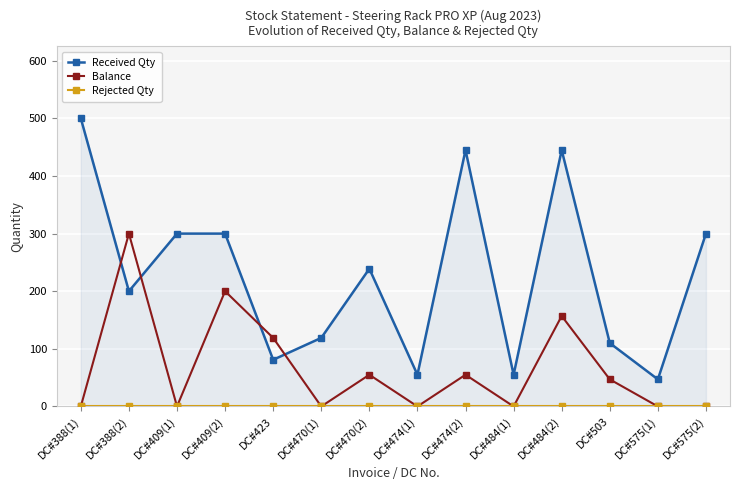

Reading left to right, transcribe all the data shown in this chart.

Received Qty: DC#388(1)=500	DC#388(2)=200	DC#409(1)=300	DC#409(2)=300	DC#423=81	DC#470(1)=119	DC#470(2)=239	DC#474(1)=55	DC#474(2)=445	DC#484(1)=55	DC#484(2)=445	DC#503=110	DC#575(1)=47	DC#575(2)=300
Balance: DC#388(1)=0	DC#388(2)=300	DC#409(1)=0	DC#409(2)=200	DC#423=119	DC#470(1)=0	DC#470(2)=55	DC#474(1)=0	DC#474(2)=55	DC#484(1)=0	DC#484(2)=157	DC#503=47	DC#575(1)=0	DC#575(2)=0
Rejected Qty: DC#388(1)=0	DC#388(2)=0	DC#409(1)=0	DC#409(2)=0	DC#423=0	DC#470(1)=0	DC#470(2)=0	DC#474(1)=0	DC#474(2)=0	DC#484(1)=0	DC#484(2)=0	DC#503=0	DC#575(1)=0	DC#575(2)=0